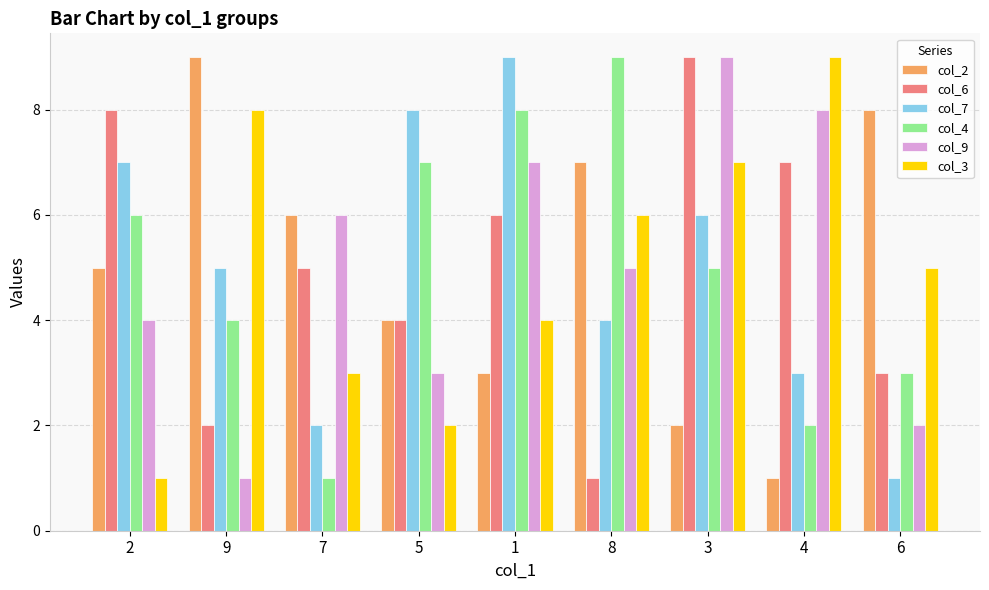

Is the value of col_9 at 1 greater than the value of col_3 at 2?

Yes